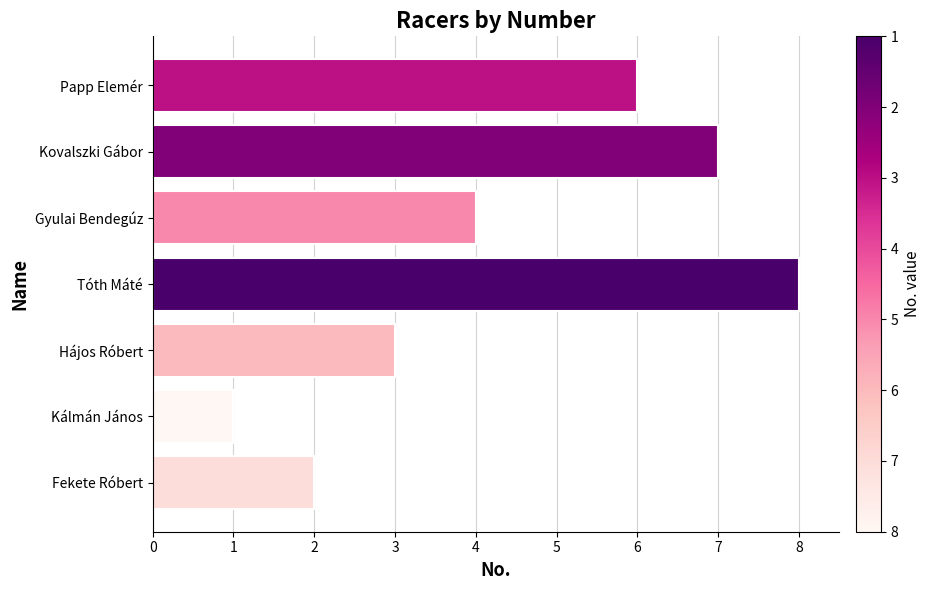

How many distinct data groups are displayed?

1